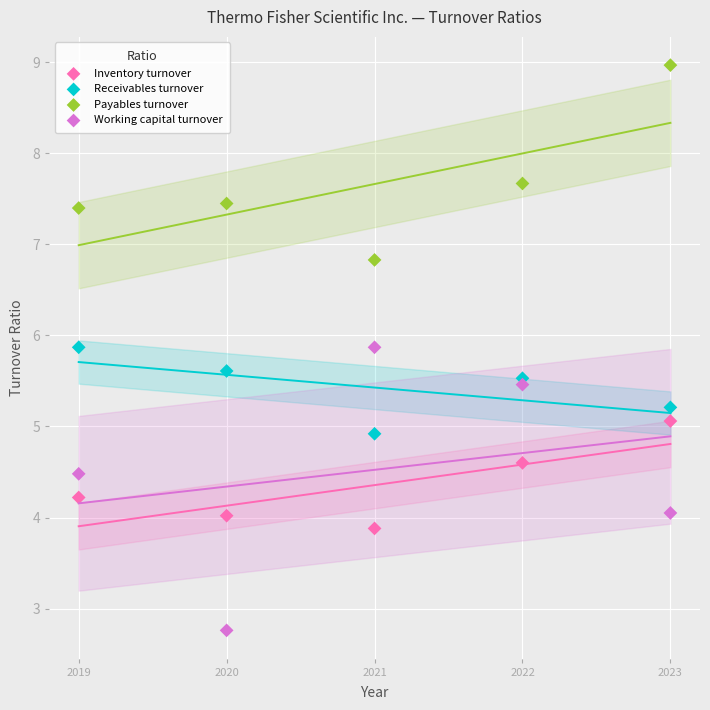

Across all data points, what is the range of X values (max minus min)?

4.0